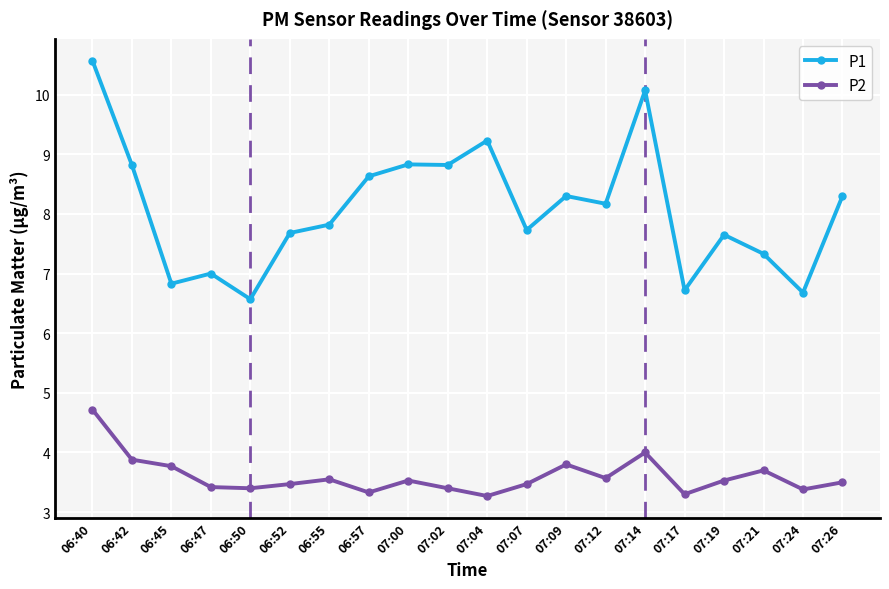

At 07:12, list the series in order from largest to smallest.

P1, P2